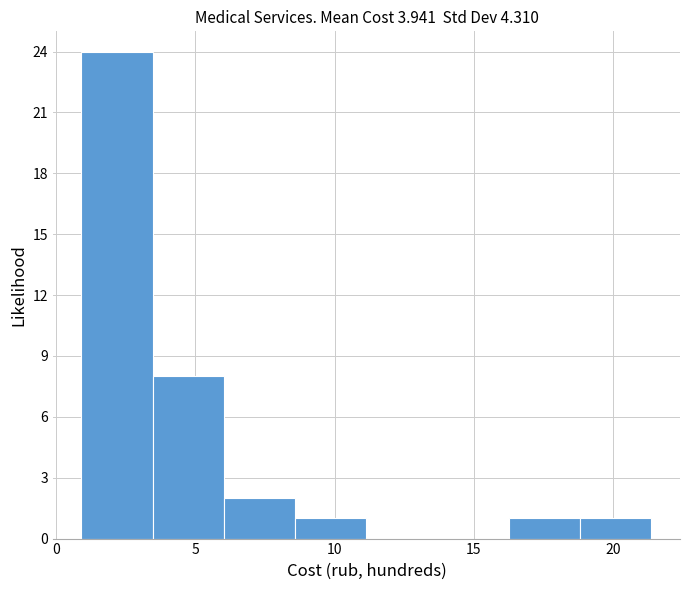

Reading left to right, transcribe this chart: for each bar, give the range it covers on the x-axis and its height. Neither the bar edges nor the heights are printed on the chart, so give them approximately, as read against the axes.

1.0 to 3.5: 24
3.5 to 6.0: 8
6.0 to 8.5: 2
8.5 to 11.0: 1
11.0 to 13.5: 0
13.5 to 16.5: 0
16.5 to 19.0: 1
19.0 to 21.5: 1